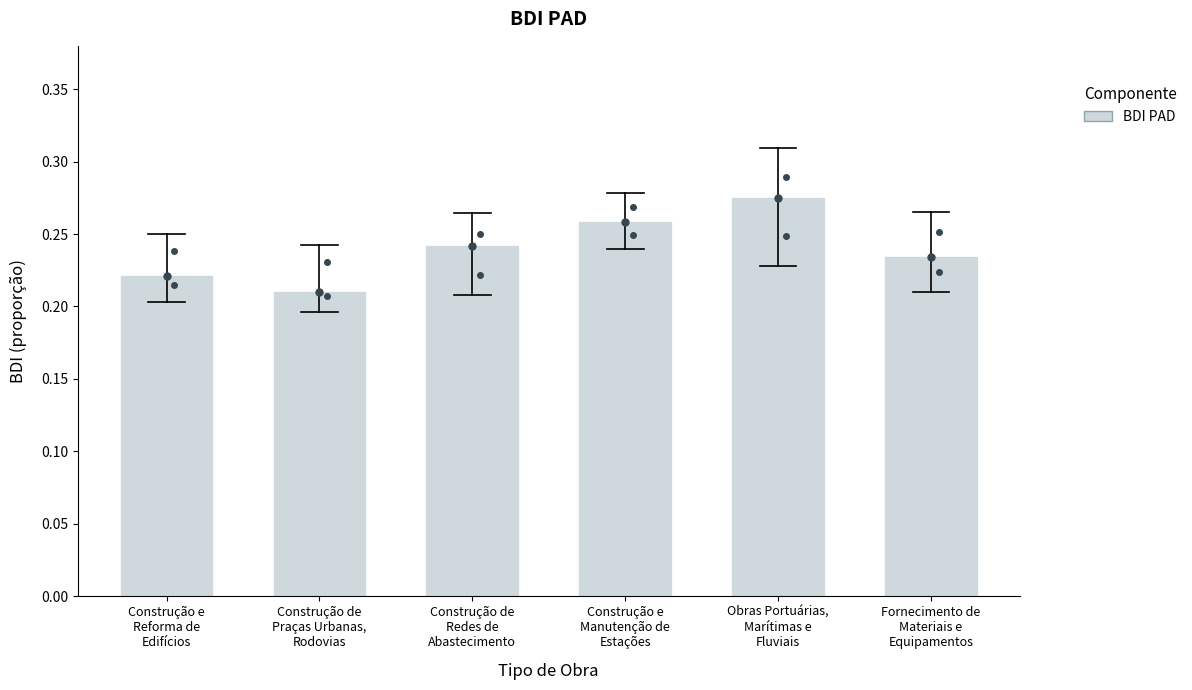

What is the label of the 2nd bar from the right?

Obras Portuárias,
Marítimas e
Fluviais